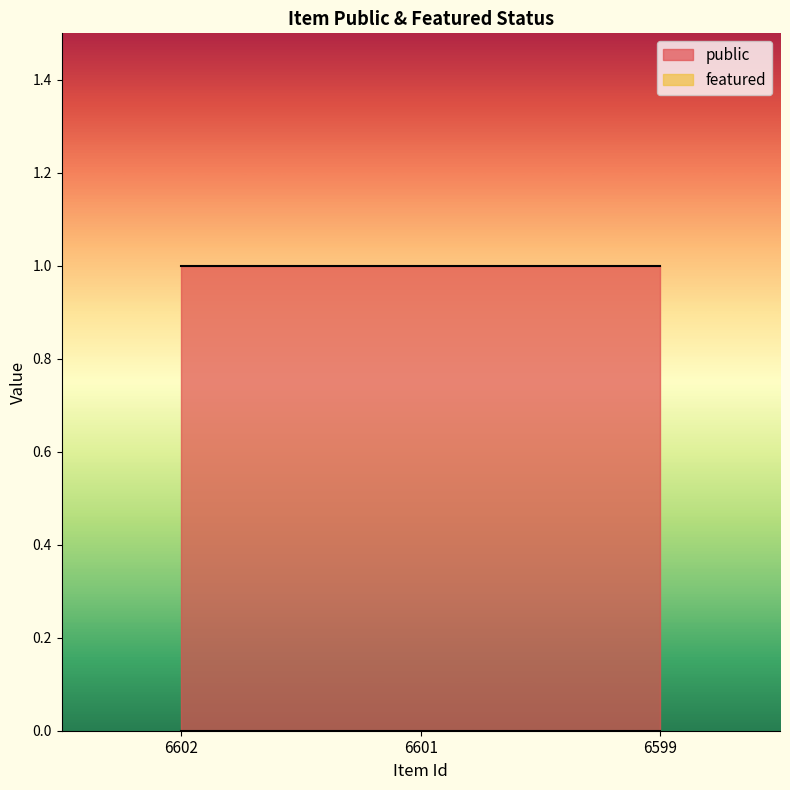

How many categories are shown in the chart?

3